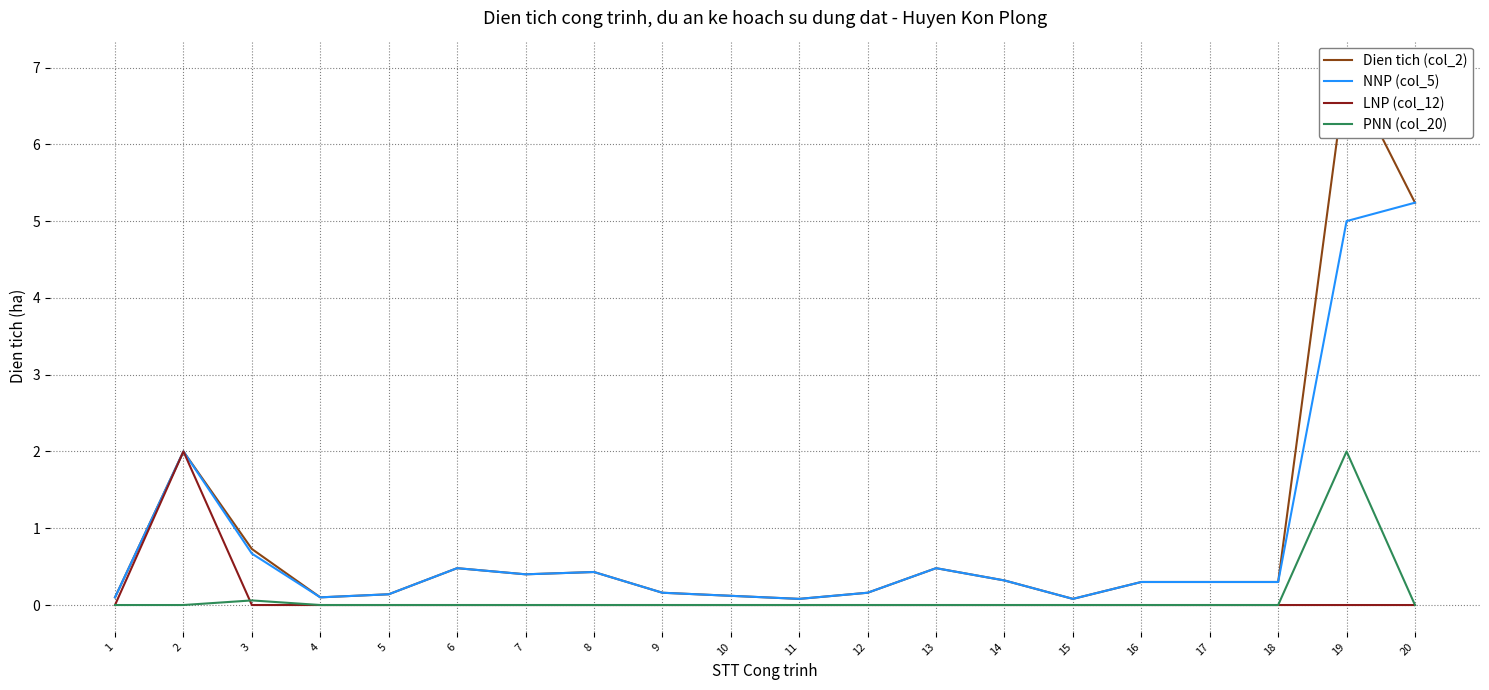

True or false: LNP (col_12) has a value of 1.1 at 8.

False